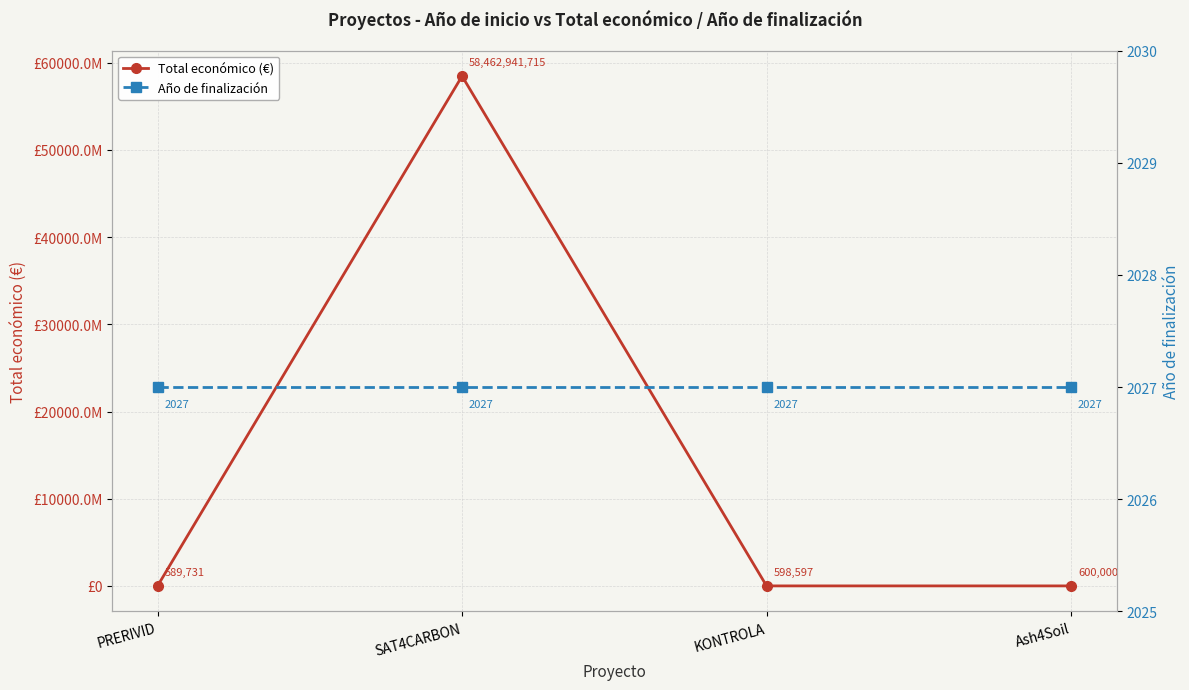

What position from the left is PRERIVID?

1